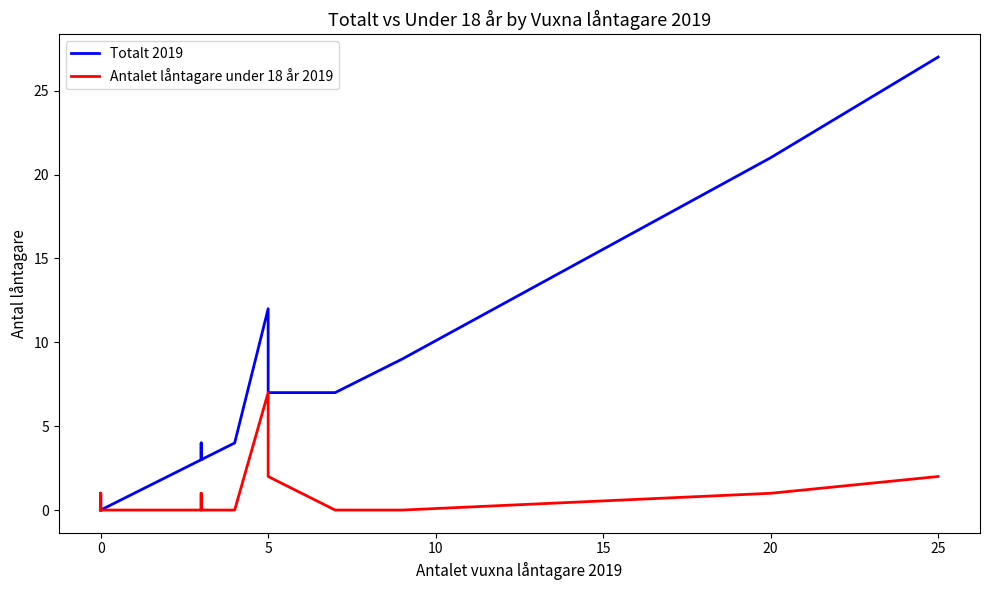

What are all the series names shown in the legend?

Totalt 2019, Antalet låntagare under 18 år 2019